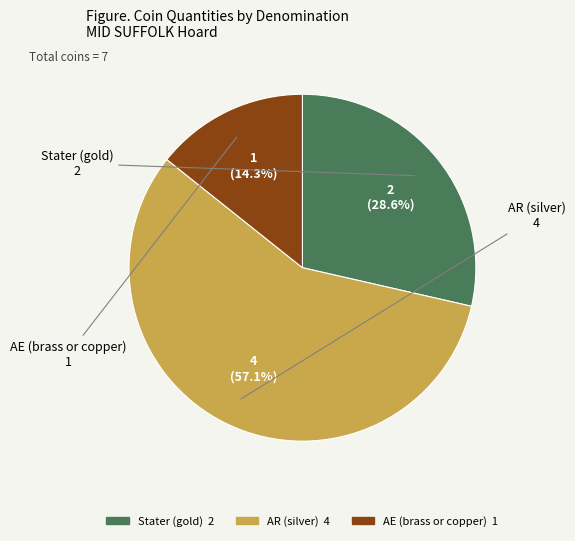

To the nearest percent, what is the average slice percentage?

33%